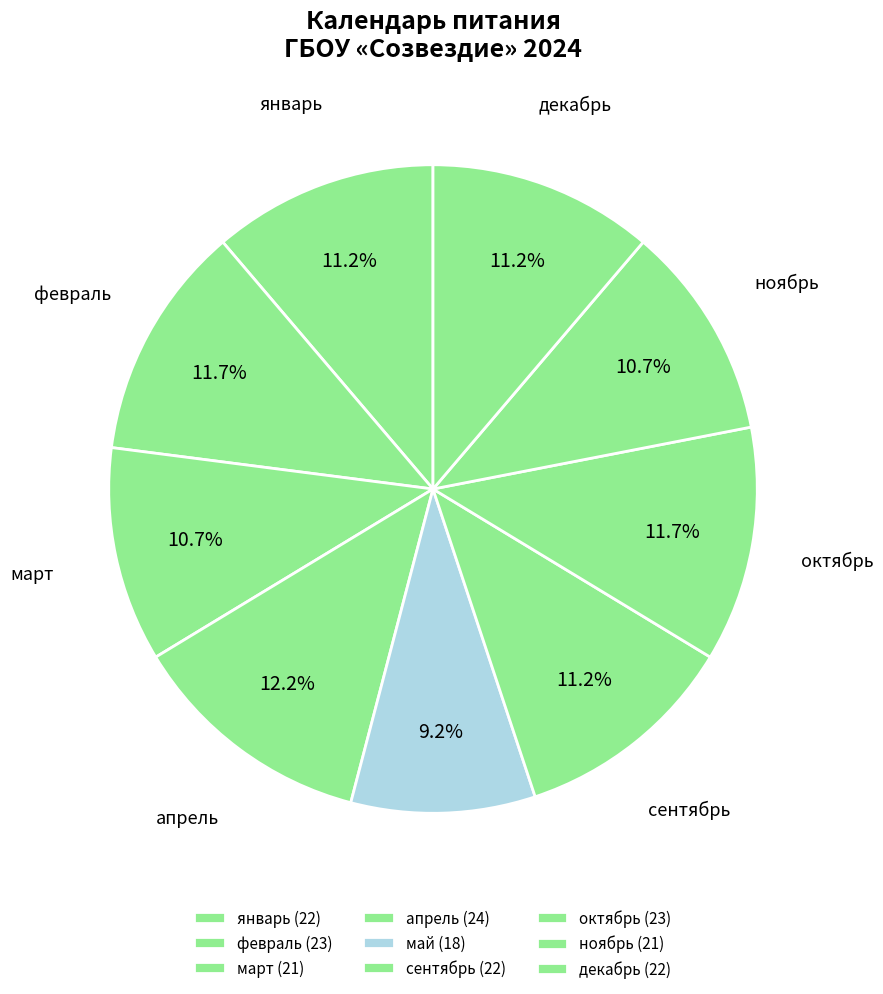

To the nearest percent, what is the difference between the largest and smallest slice percentages?

3%